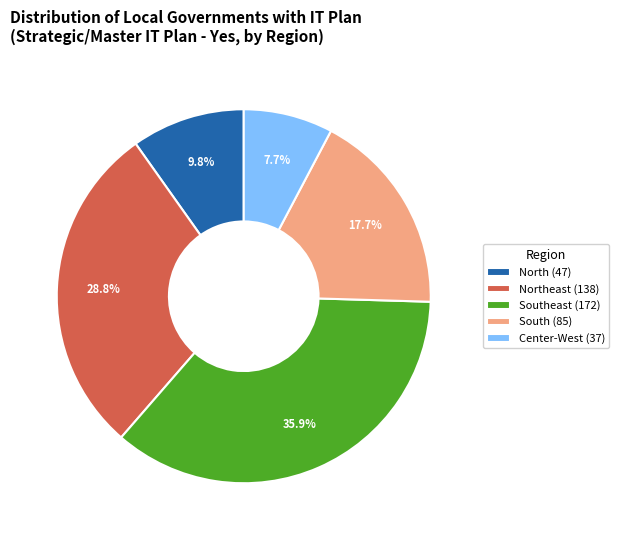

Is there a majority slice in this chart?

No